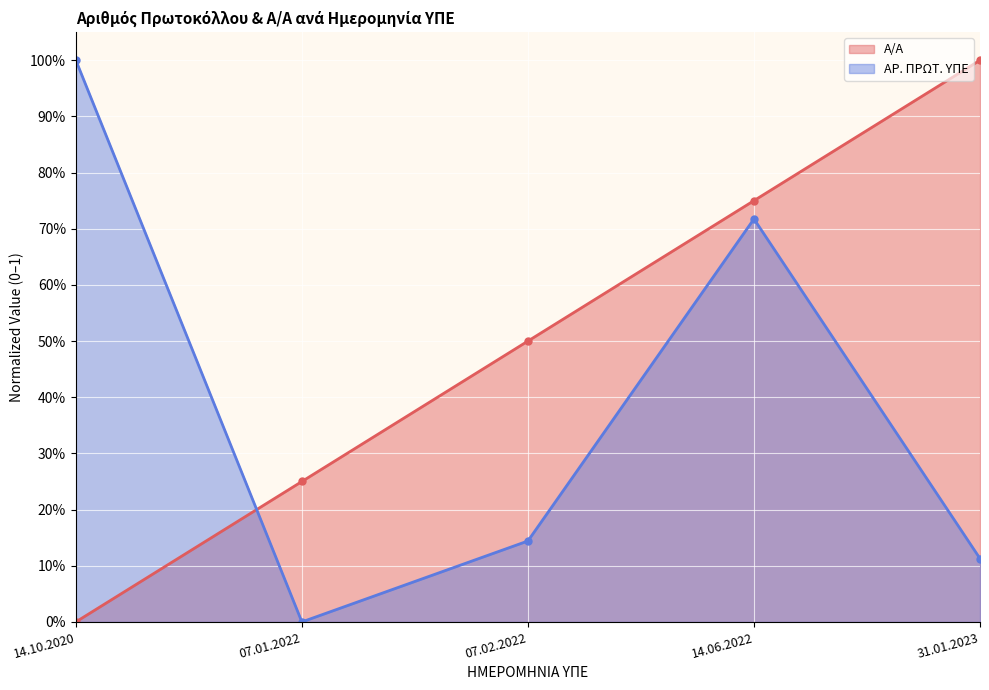

What is the sum of the ΑΡ. ΠΡΩΤ. ΥΠΕ values at 31.01.2023 and 07.01.2022?

0.1